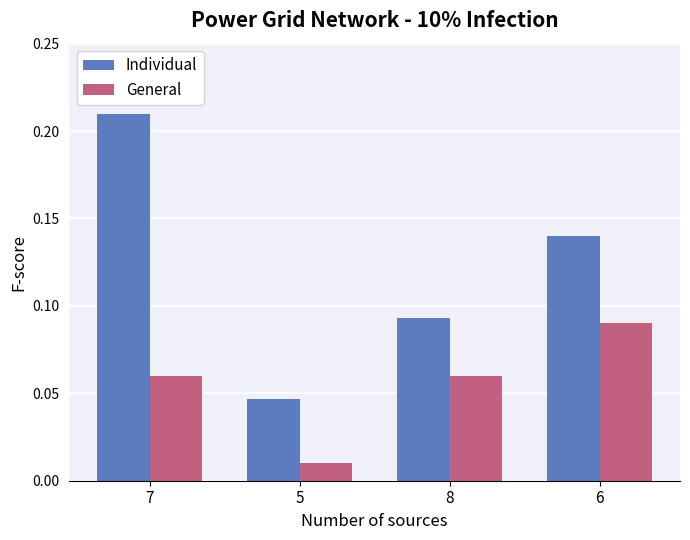

At which category is the sum across all series the highest?

7